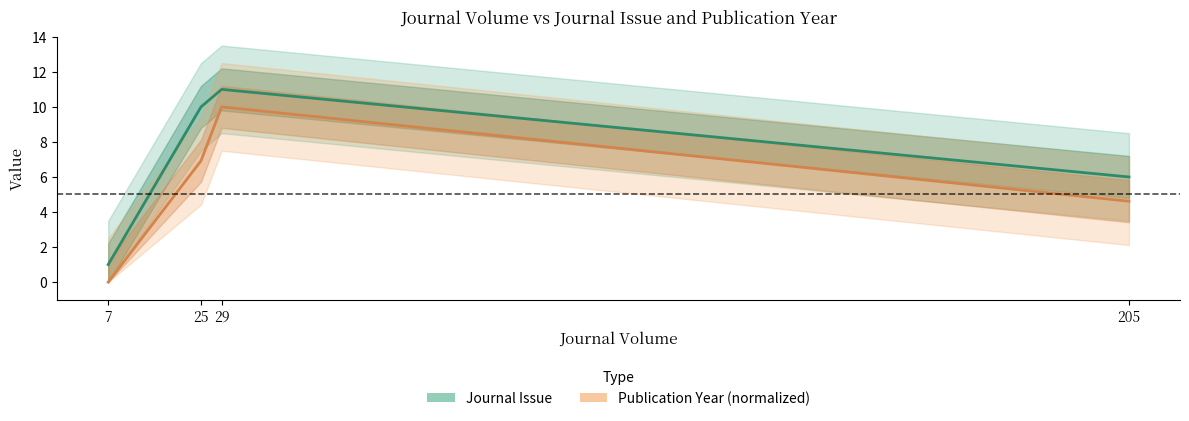

Is it true that Journal Issue equals 18.3 at 29?

False